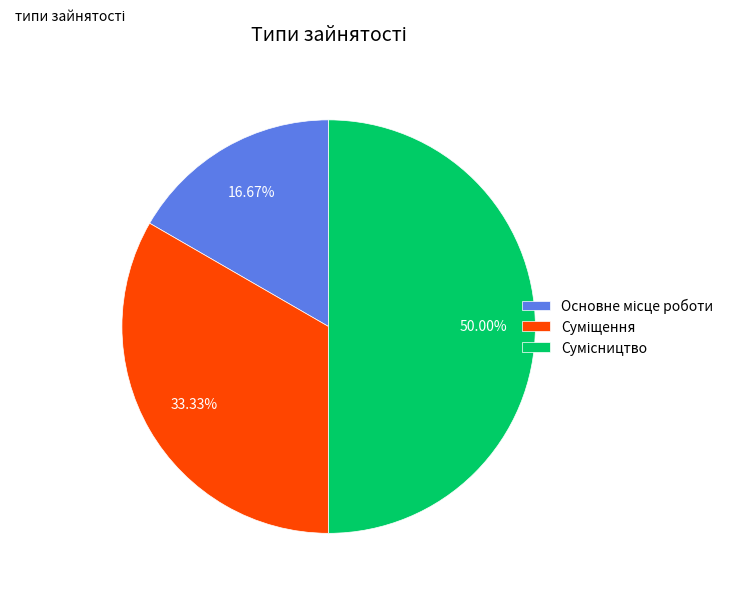

How many segments does this pie chart have?

3